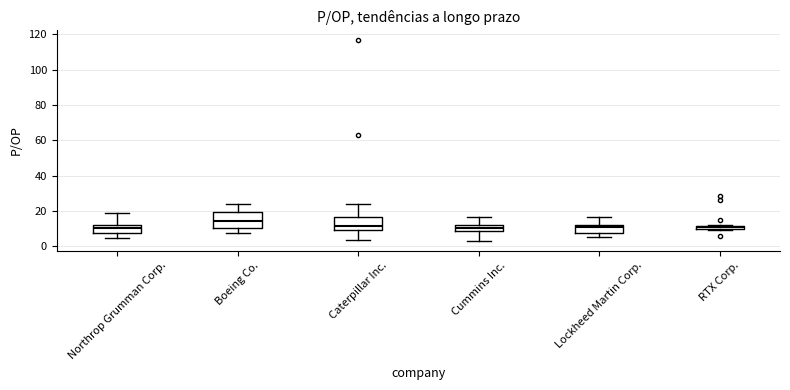

Where does the median line of the box for Caterpillar Inc. sit on the y-axis? The values are not printed on the chart, so give them approximately, as read against the axis.

12